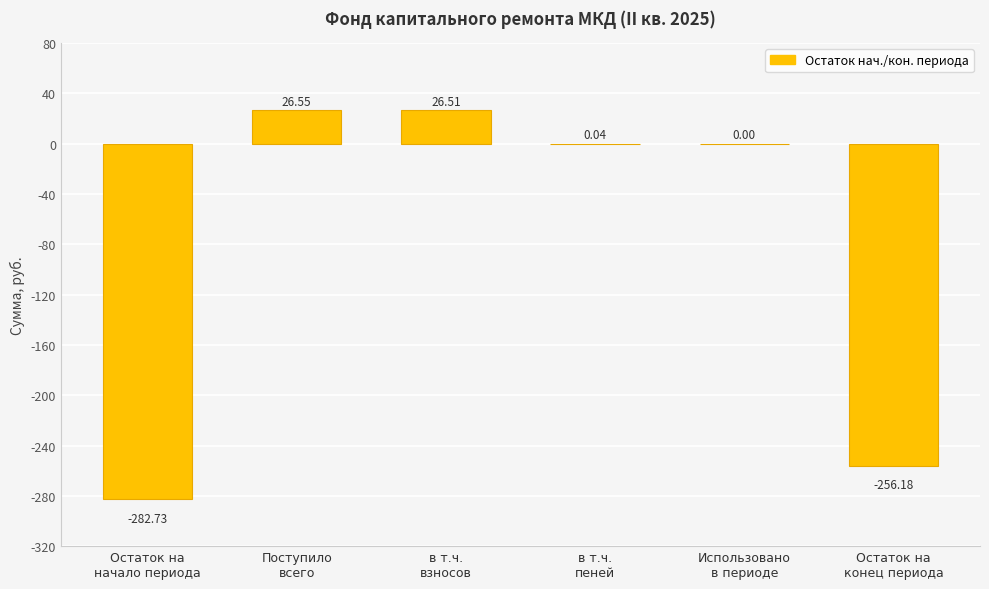

How many series are shown in this chart?

1